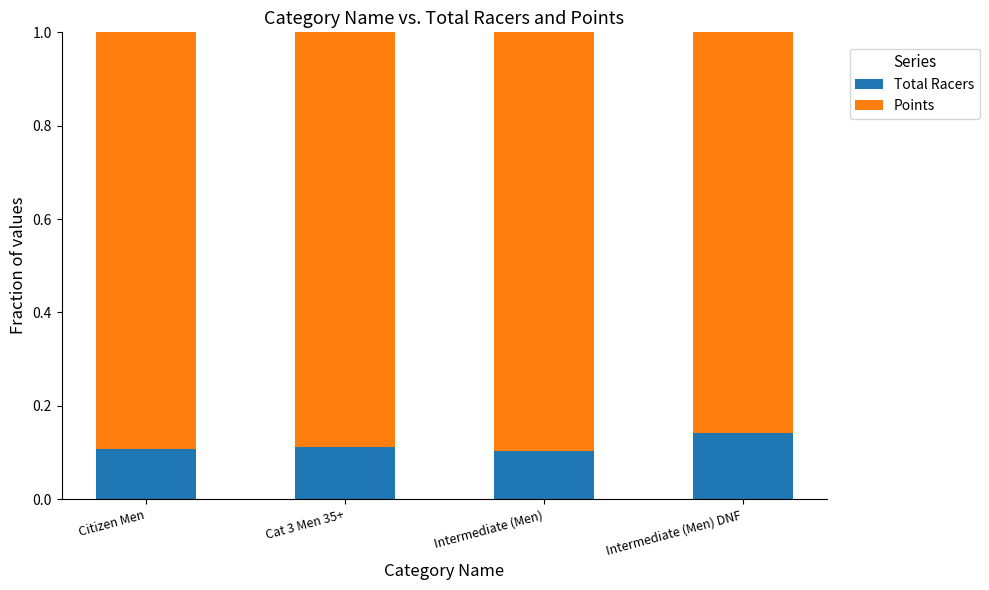

The value of Total Racers at Intermediate (Men) is 0.1. True or false?

True